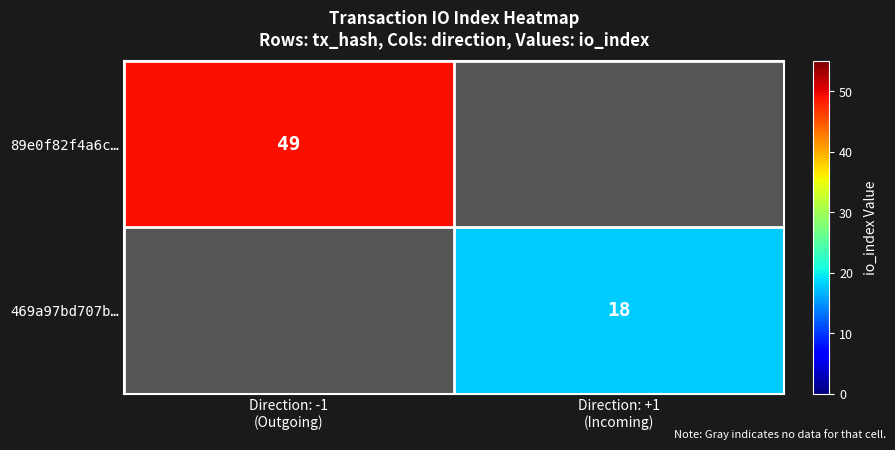

At which label does 469a97bd707b… reach its peak?

Direction: -1 (Outgoing)